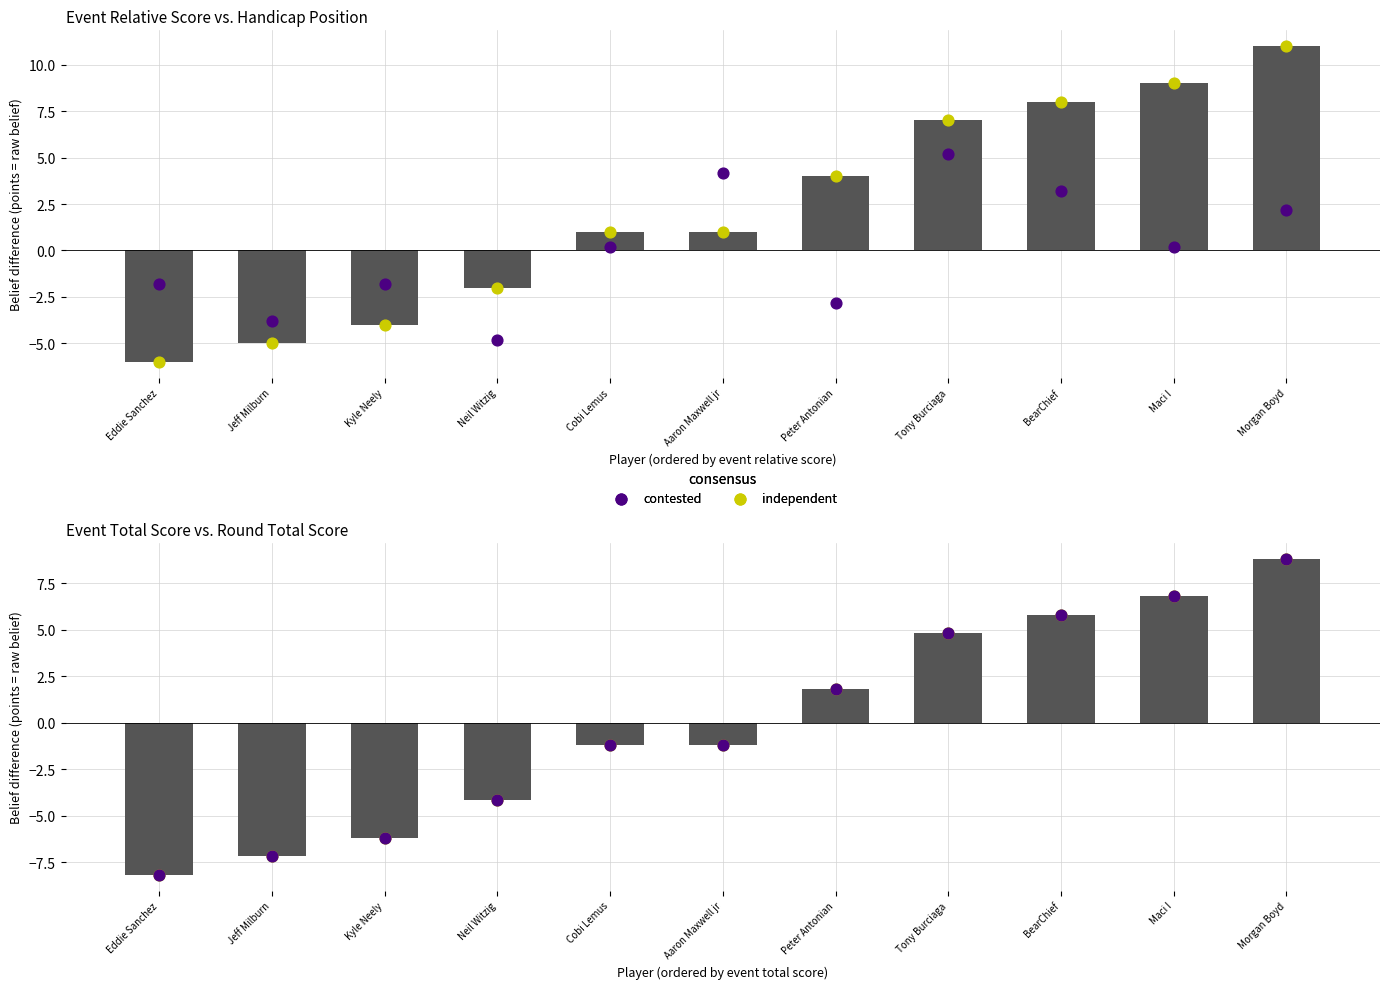

Which series has the largest total across all categories?

event_relative_score